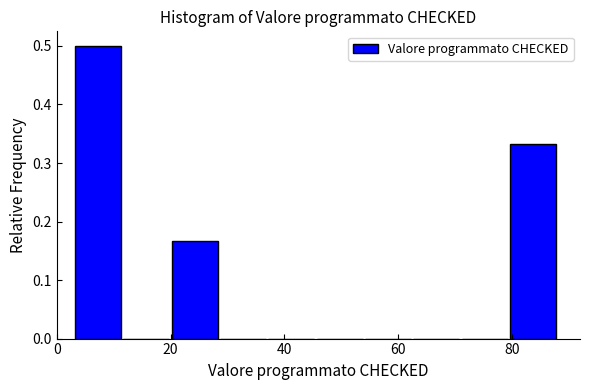

Reading left to right, transcribe this chart: for each bar, give the range it covers on the x-axis and its height. Neither the bar edges nor the heights are printed on the chart, so give them approximately, as read against the axes.

3.0 to 11.5: 0.50
11.5 to 20.0: 0
20.0 to 28.5: 0.17
28.5 to 37.0: 0
37.0 to 45.5: 0
45.5 to 54.0: 0
54.0 to 62.5: 0
62.5 to 71.0: 0
71.0 to 79.5: 0
79.5 to 88.0: 0.33